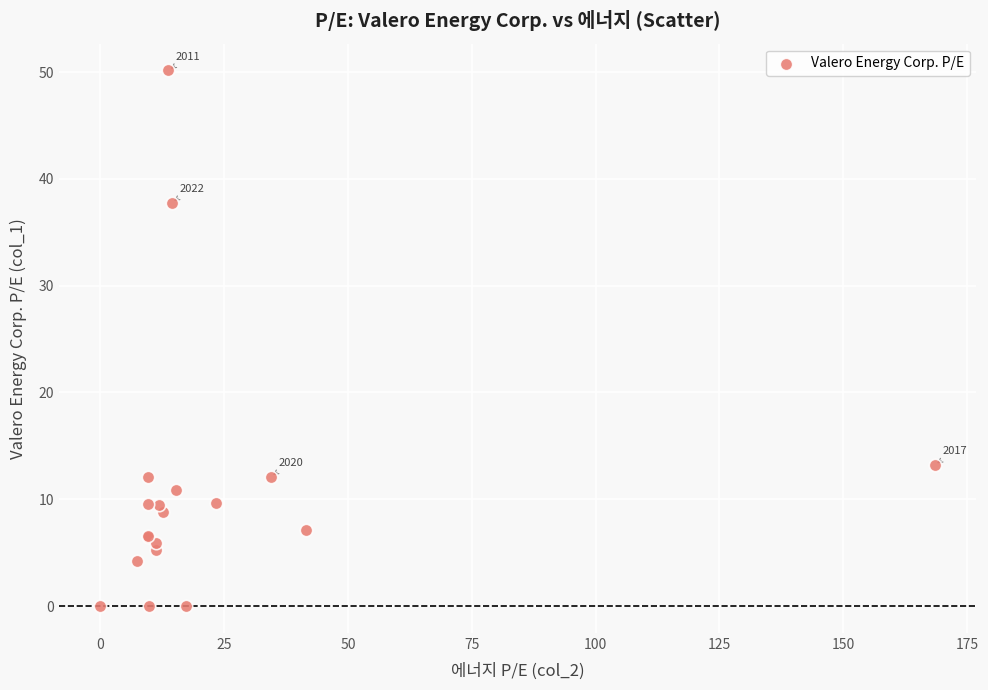

What Y value in the scatter plot is closest to 25?

13.2